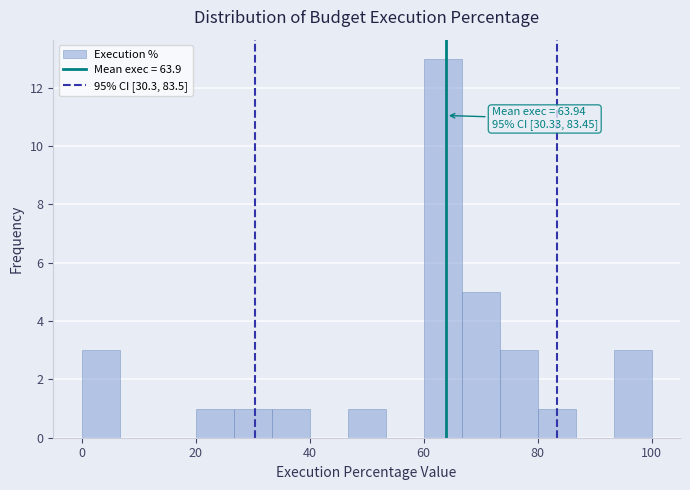

Around what value on the x-axis is the tallest bar? Give the approximate position of its centre, as read against the axis.

64